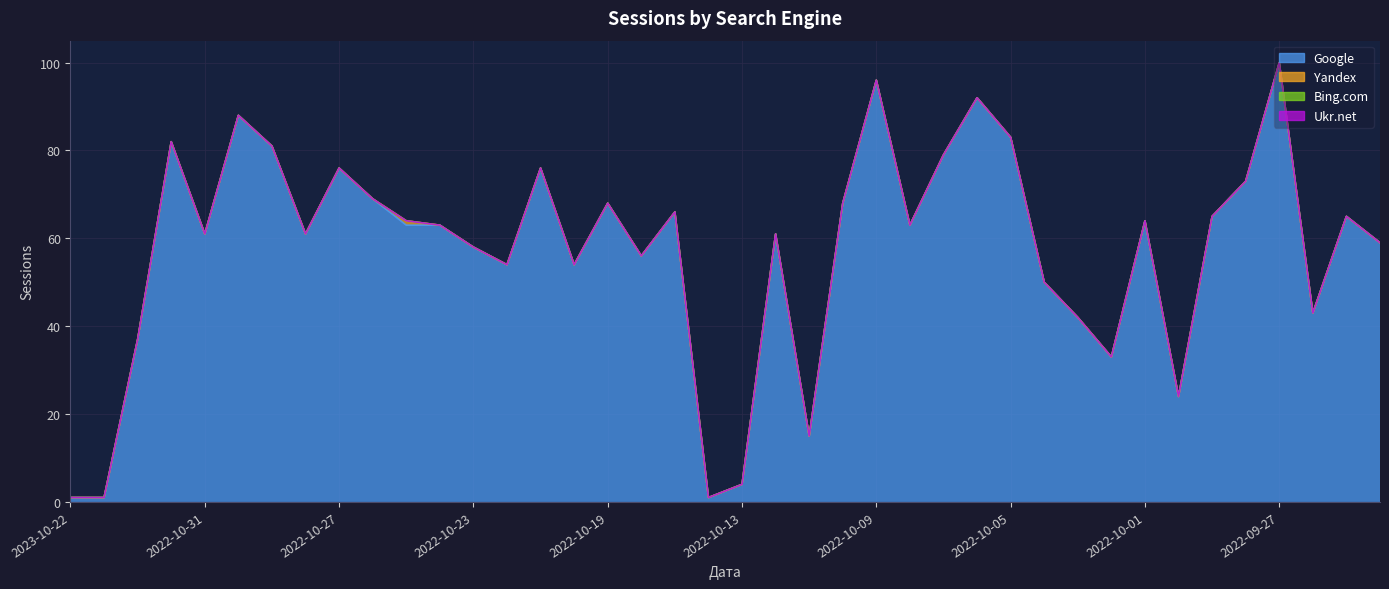

True or false: Yandex has a value of 0 at 2022-10-05.

True